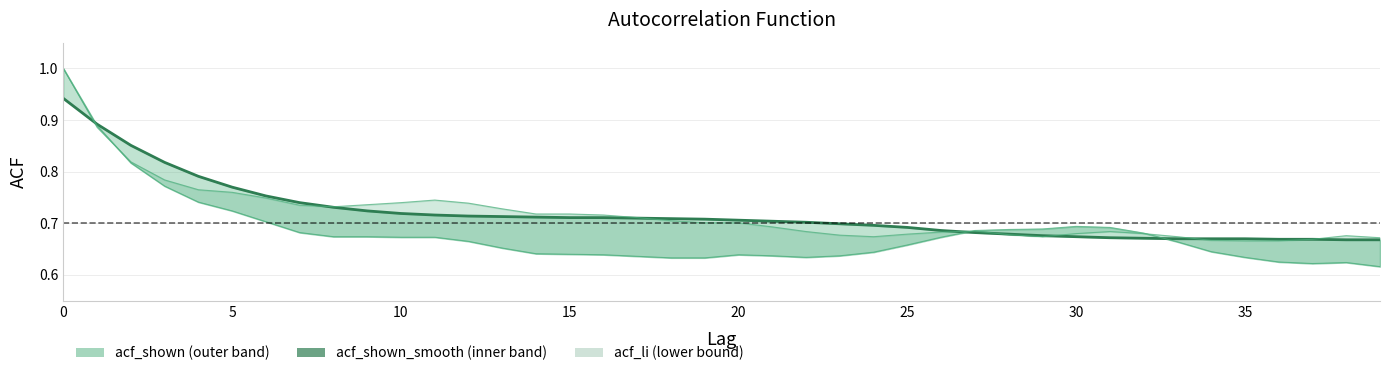

How many data points does each series have?

40